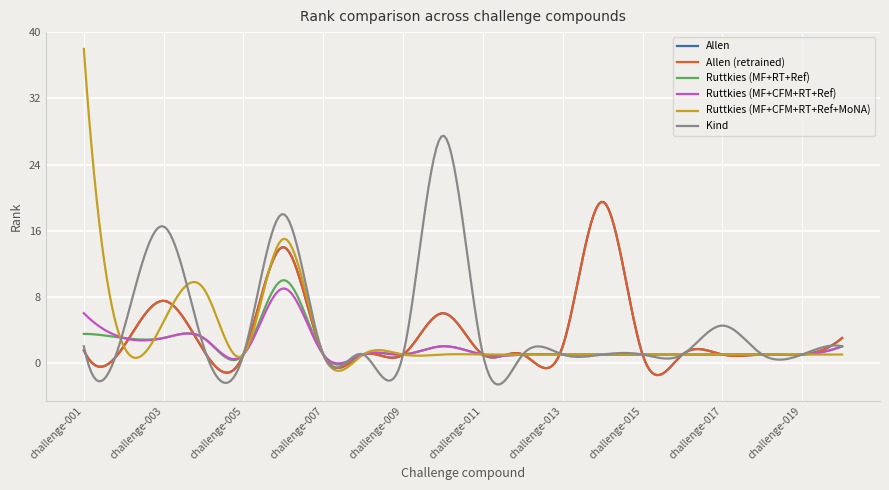

Does the chart have visible grid lines?

Yes